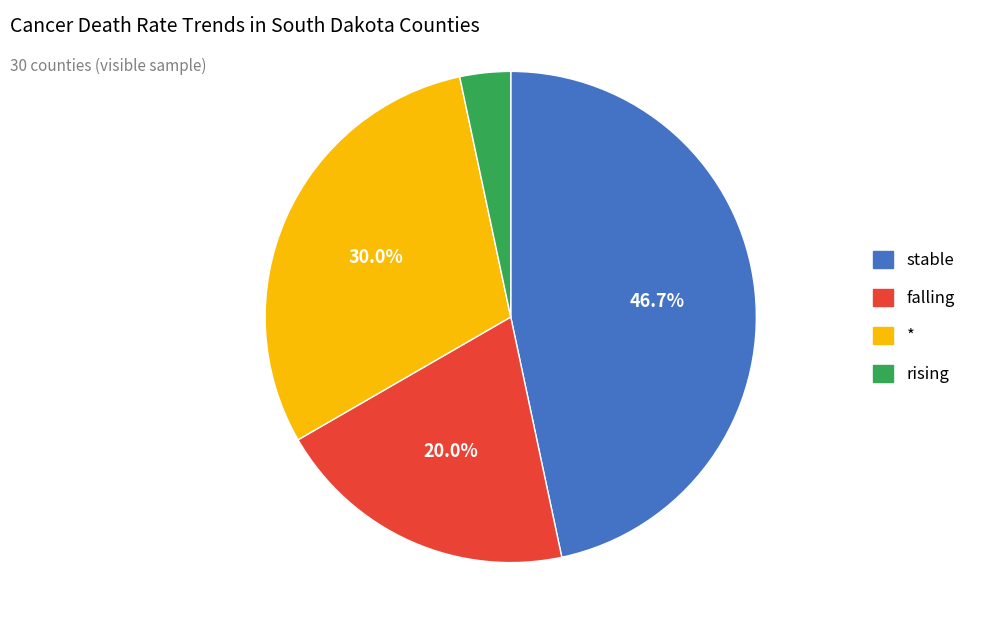

Is there a majority slice in this chart?

No